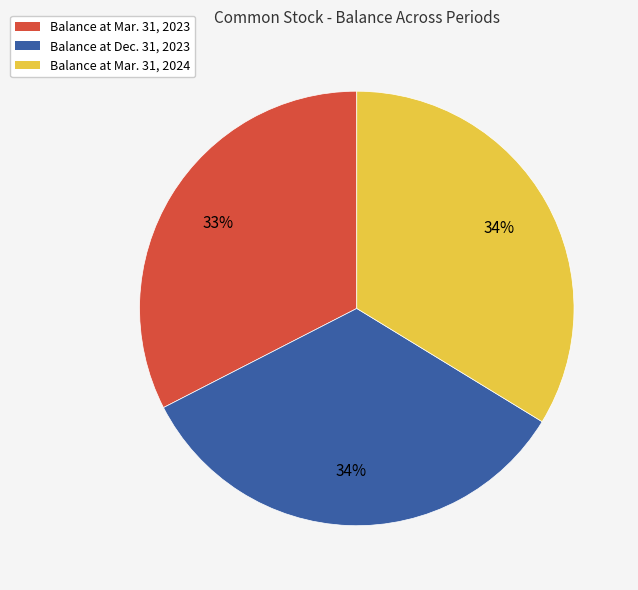

How many segments does this pie chart have?

3